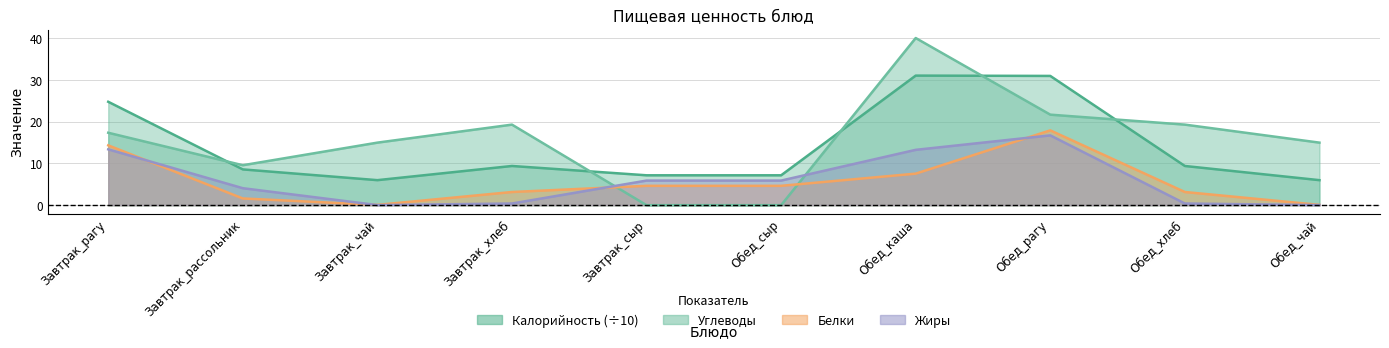

Between Завтрак_чай and Завтрак_рассольник, which is larger?

Завтрак_рассольник